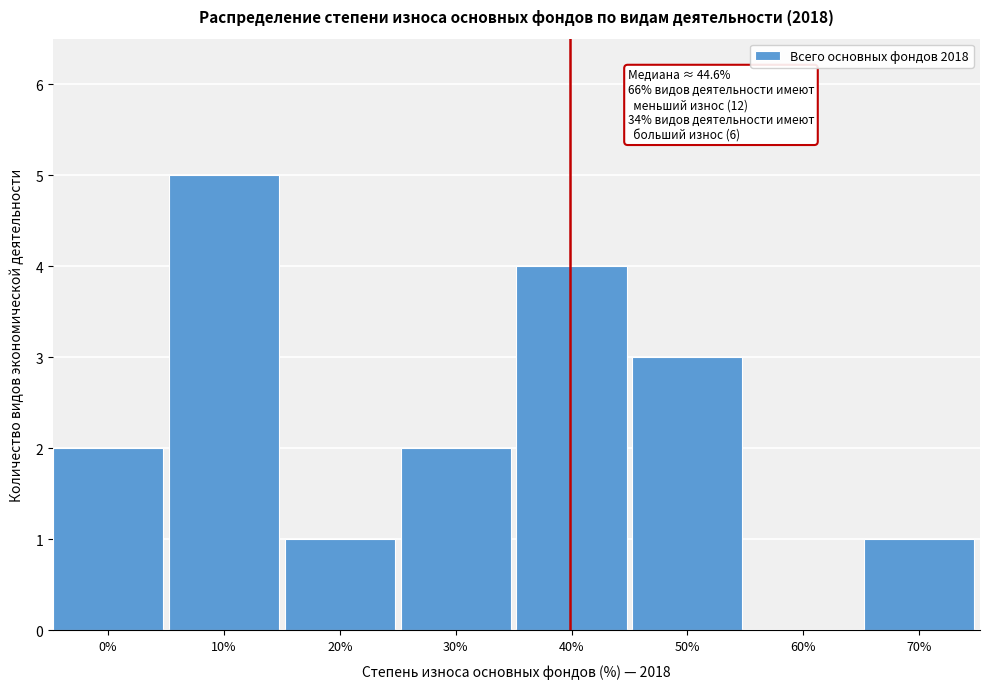

Reading right to left, list all the values displayed in this chart.

70%=1	60%=0	50%=3	40%=4	30%=2	20%=1	10%=5	0%=2